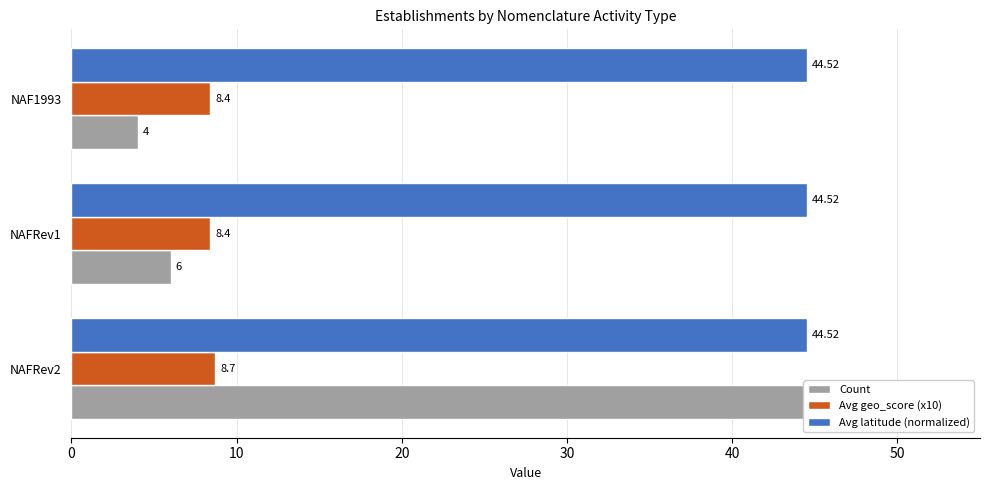

What is the difference between the highest and lowest values at 10?

8.2